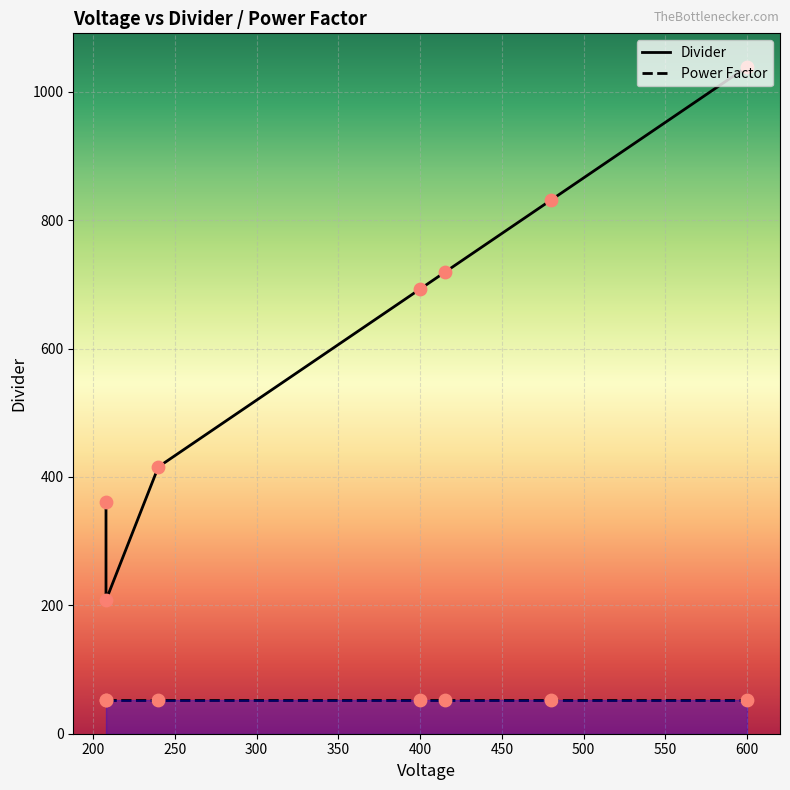

At which category is the sum across all series the highest?

600